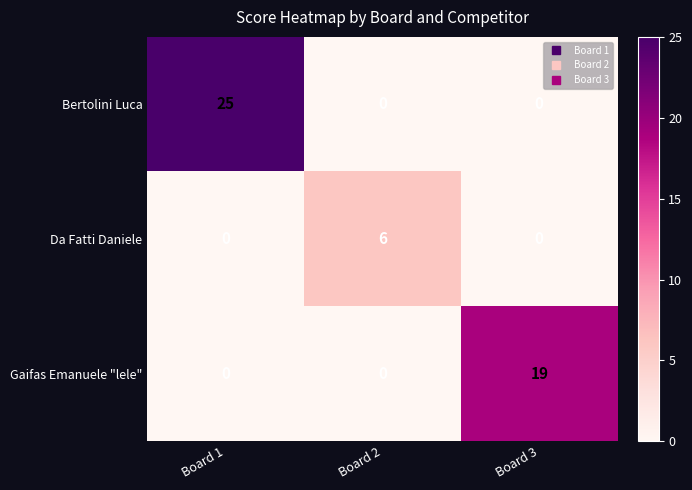

The Bertolini Luca series shows 17 at Board 2. True or false?

False